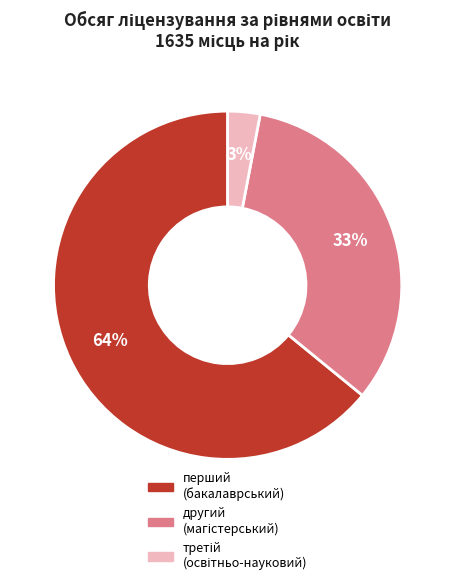

How many slices are in this pie chart?

3